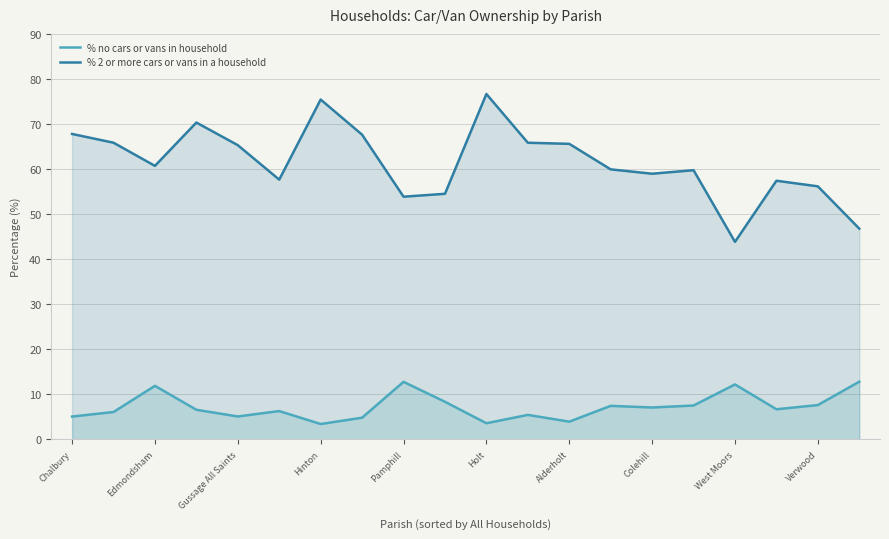

What is the total value across all series at 17?

64.1